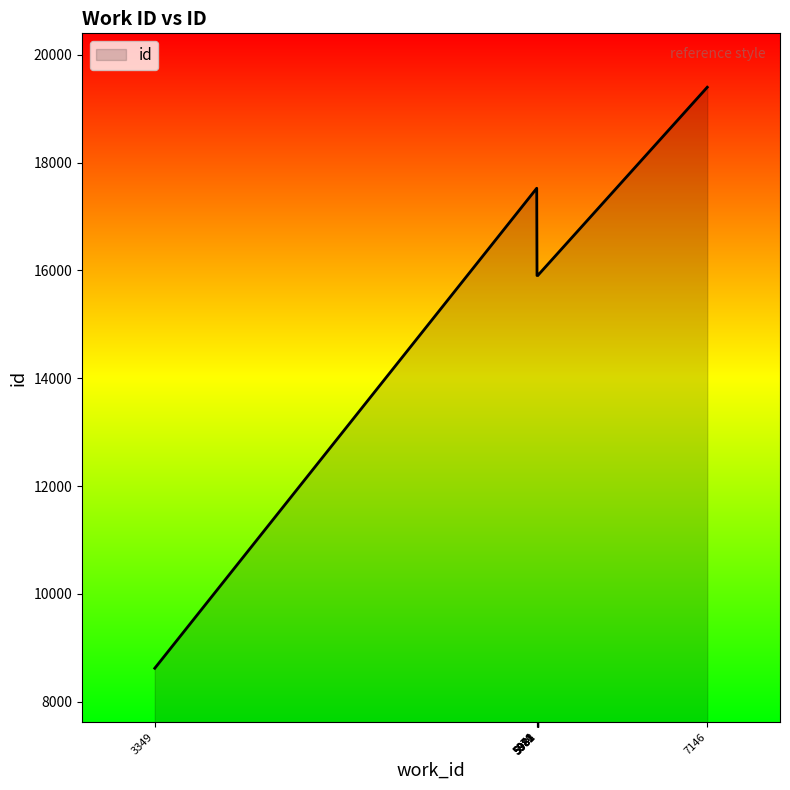

How many lines are shown in the chart?

1